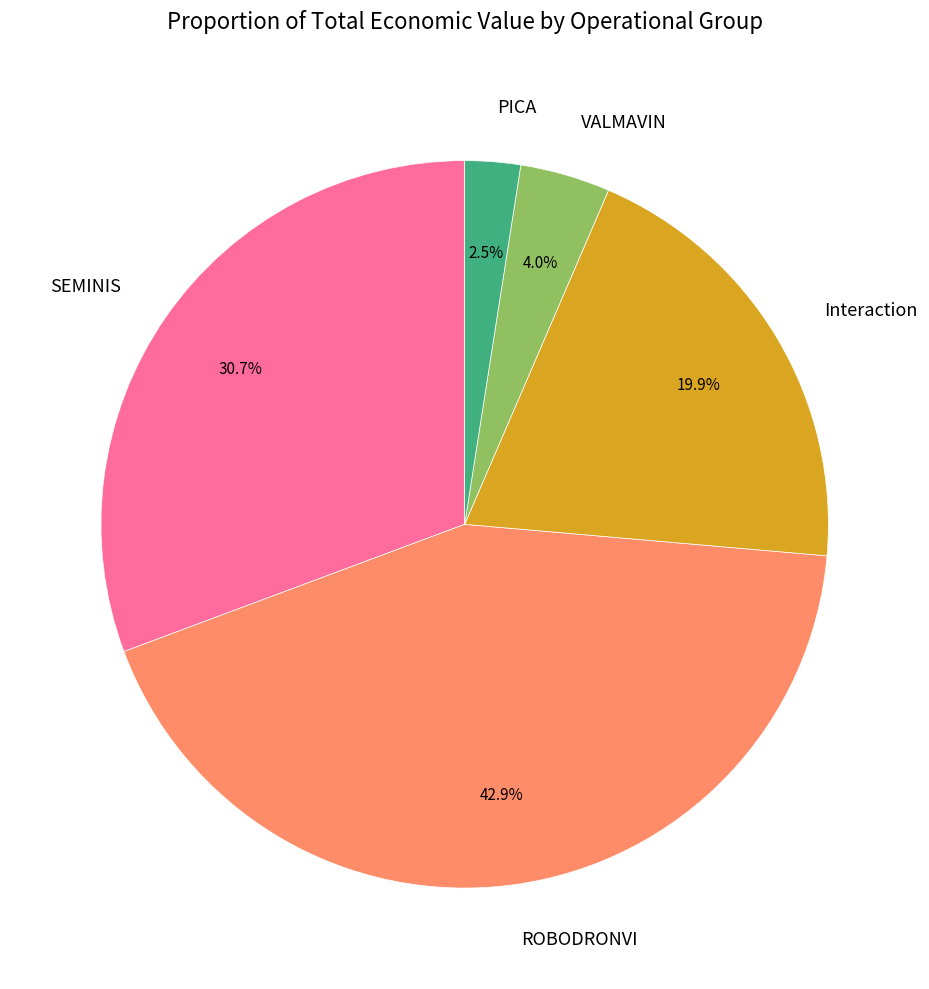

To the nearest percent, what is the difference between the PICA and VALMAVIN slice percentages?

2%